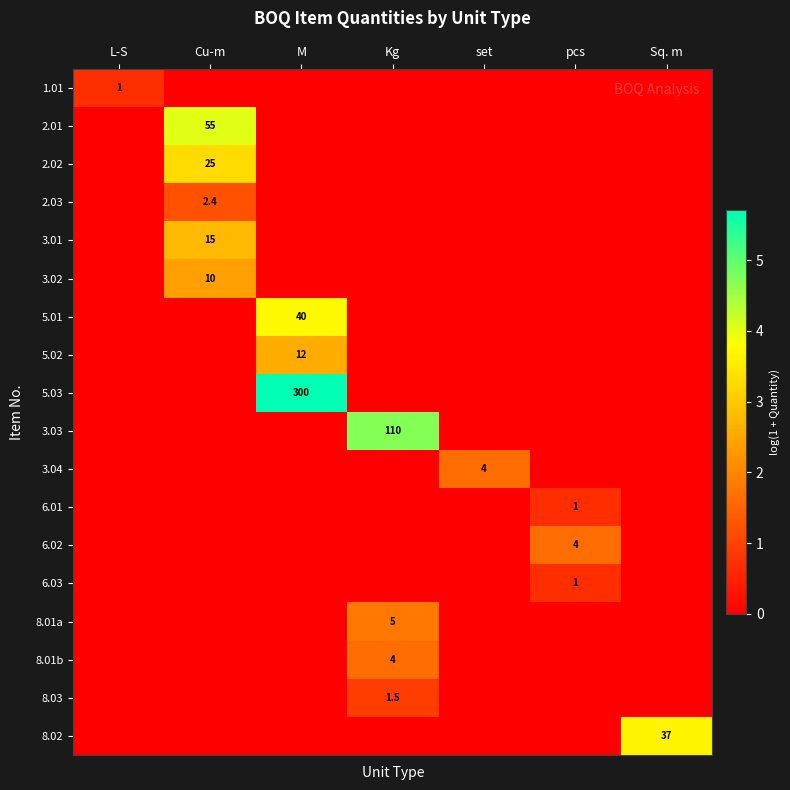

At which category does the chart reach its peak across all series?

M